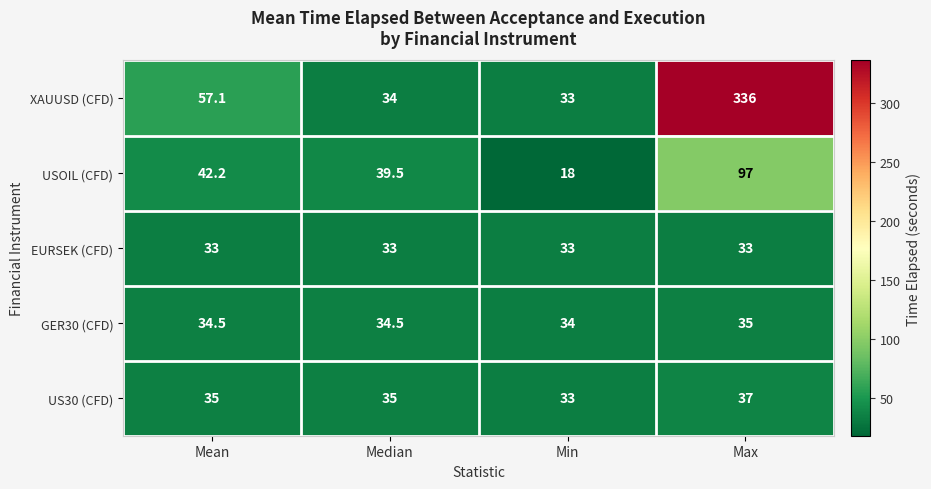

Reading right to left, list all the values displayed in this chart.

XAUUSD (CFD): Max=336.0	Min=33.0	Median=34.0	Mean=57.1
USOIL (CFD): Max=97.0	Min=18.0	Median=39.5	Mean=42.2
EURSEK (CFD): Max=33.0	Min=33.0	Median=33.0	Mean=33.0
GER30 (CFD): Max=35.0	Min=34.0	Median=34.5	Mean=34.5
US30 (CFD): Max=37.0	Min=33.0	Median=35.0	Mean=35.0